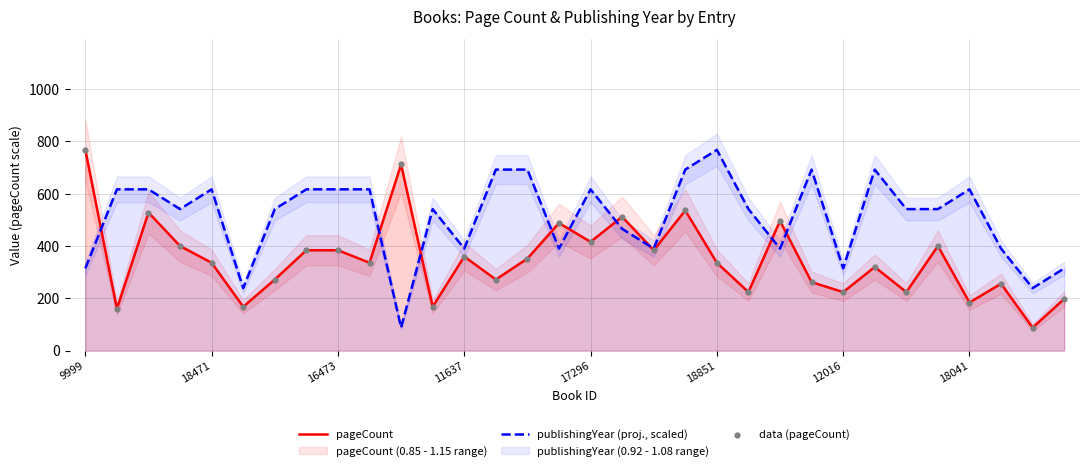

Which series reaches the maximum Y coordinate?

pageCount